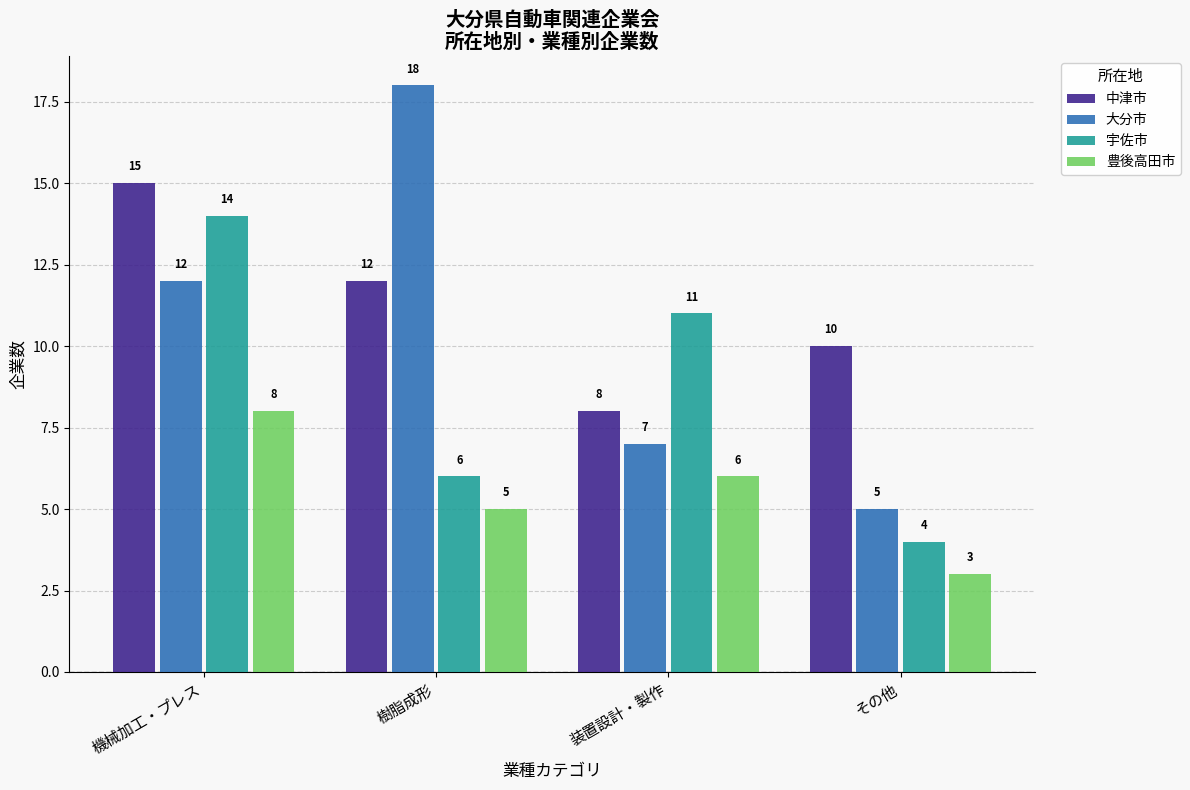

What is the greatest value displayed?

18